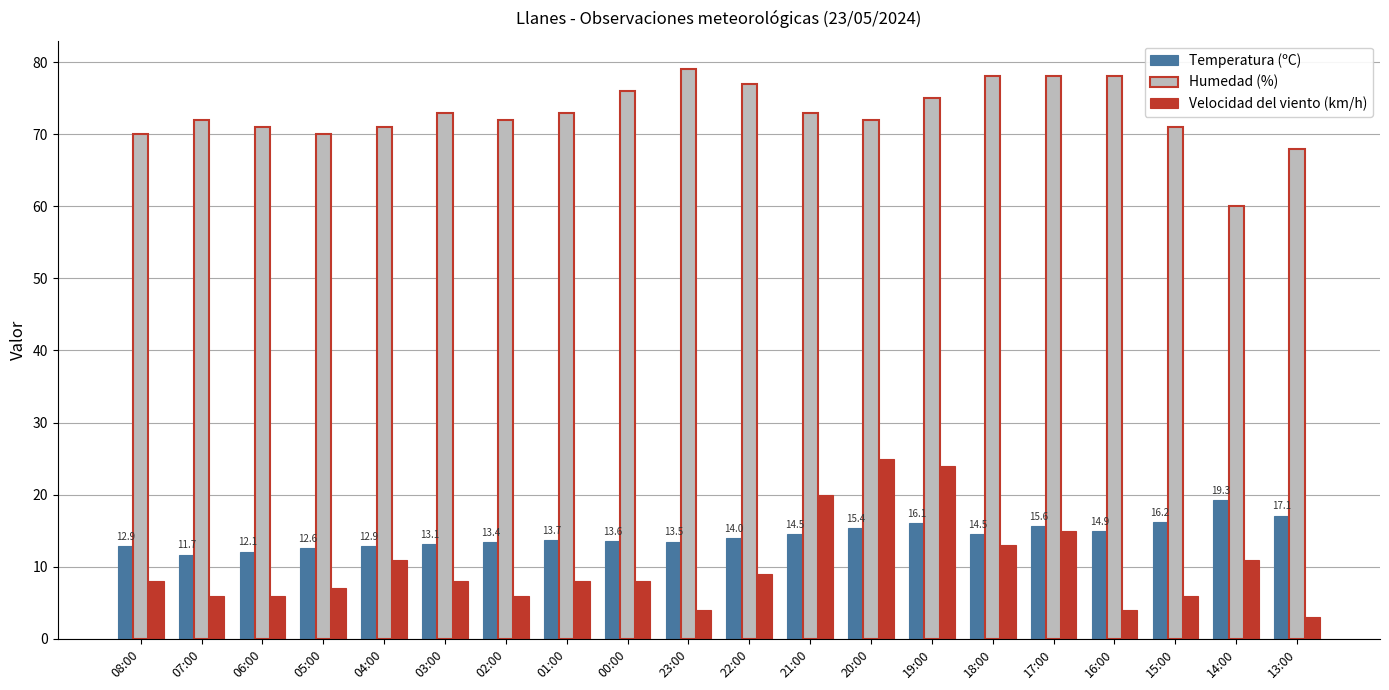

What is the difference between the second highest and minimum values in the Humedad (%) series?

18.0